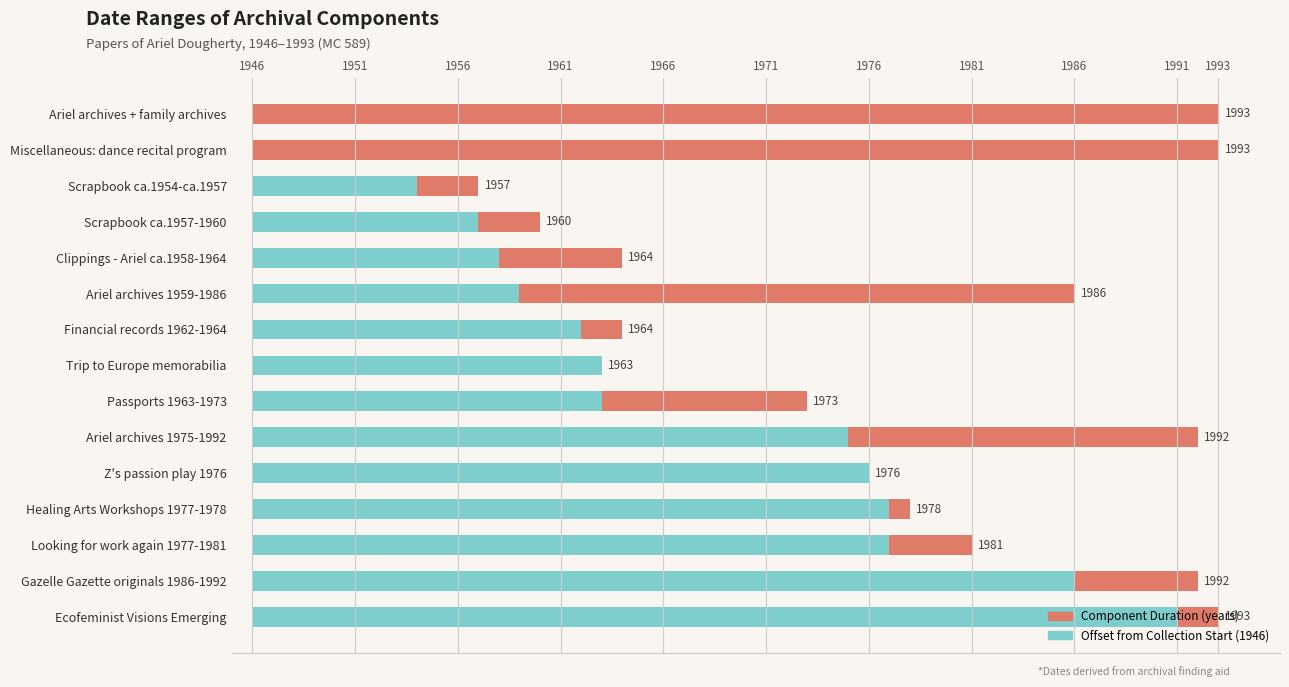

What position from the left is Ariel archives + family archives?

1